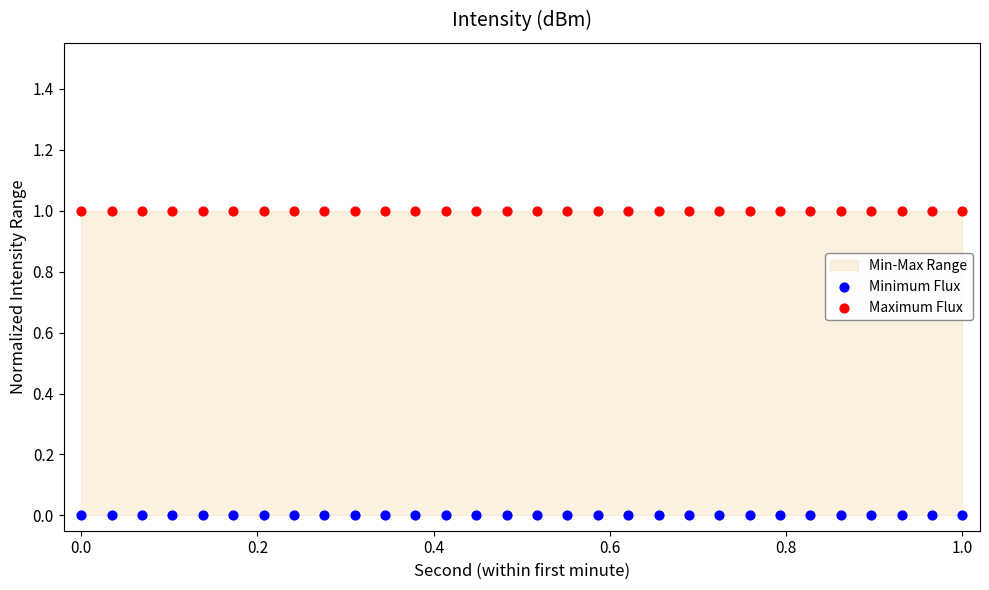

Which series reaches the maximum Y coordinate?

Maximum Flux